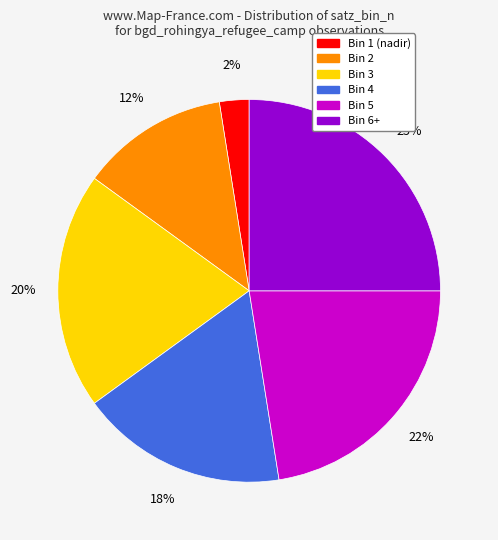

Is there any slice that represents more than half of the pie?

No